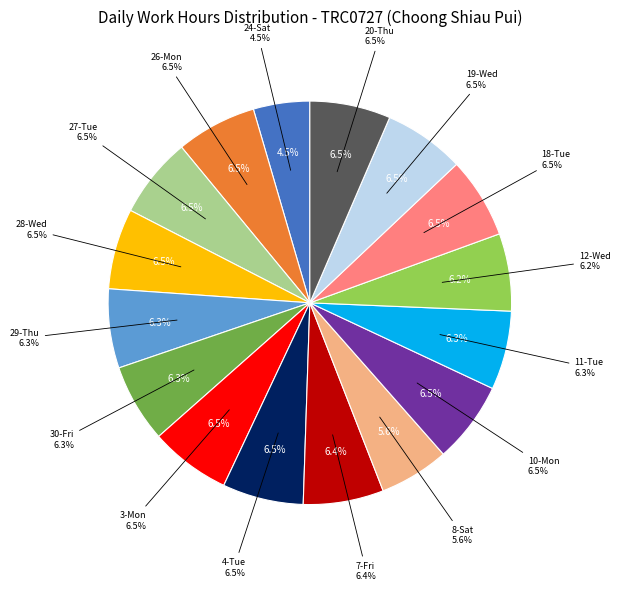

What portion of the pie excludes 4-Tue?

93.5%